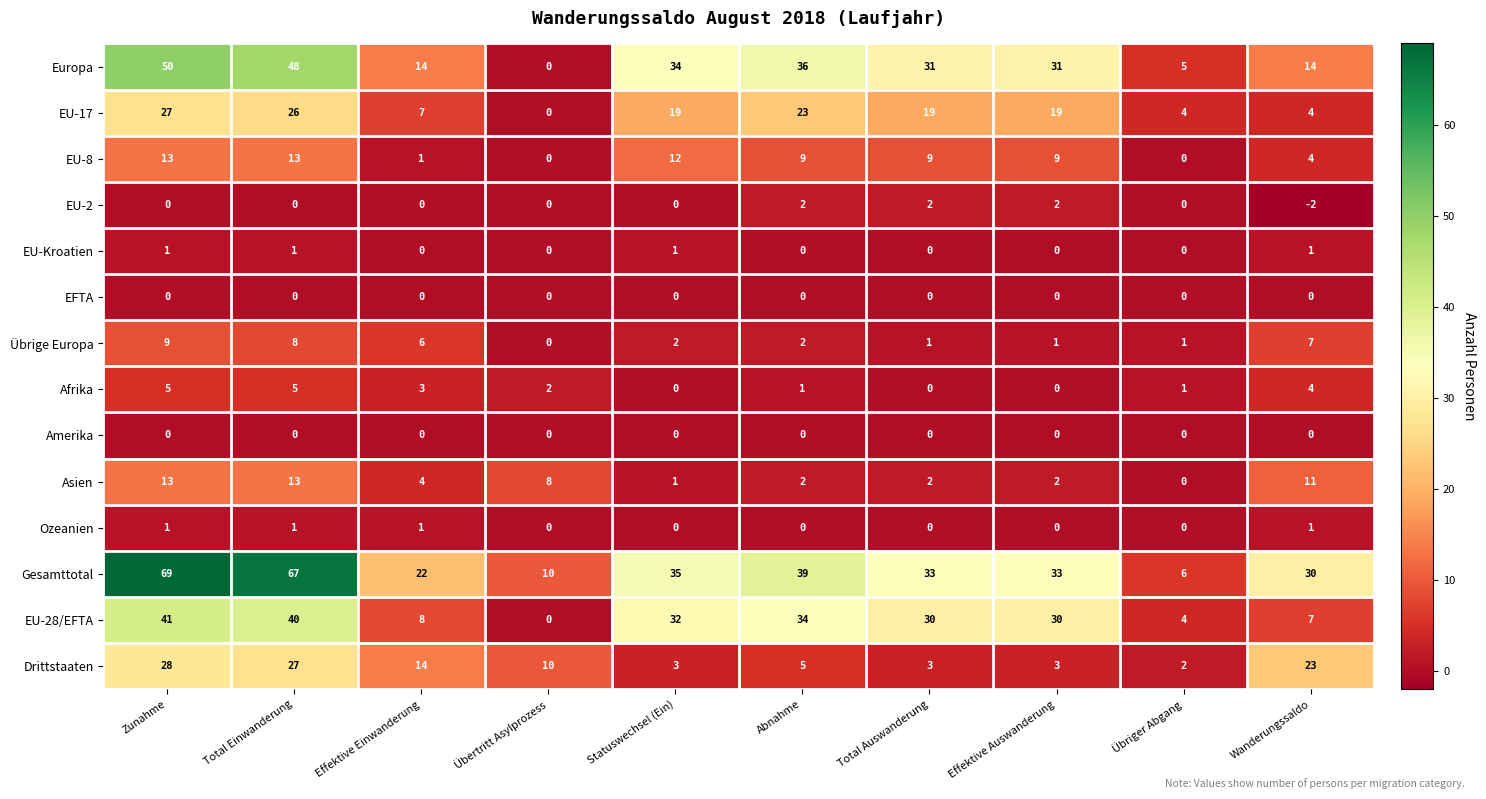

The Europa series shows 86 at Total Einwanderung. True or false?

False